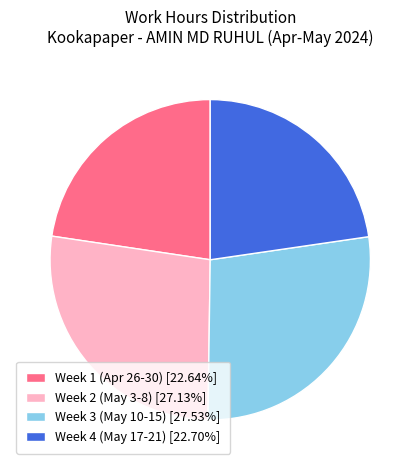

What is the ratio of the value at Week 4 (May 17-21) [22.70%] to the value at Week 2 (May 3-8) [27.13%]?

0.8